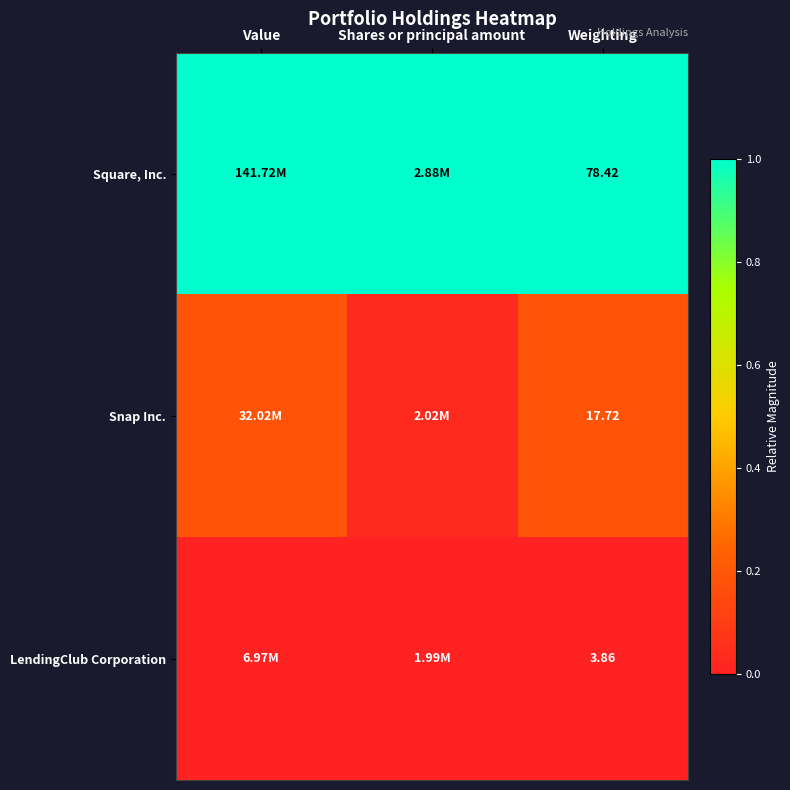

At how many categories does at least one series exceed 0?

3